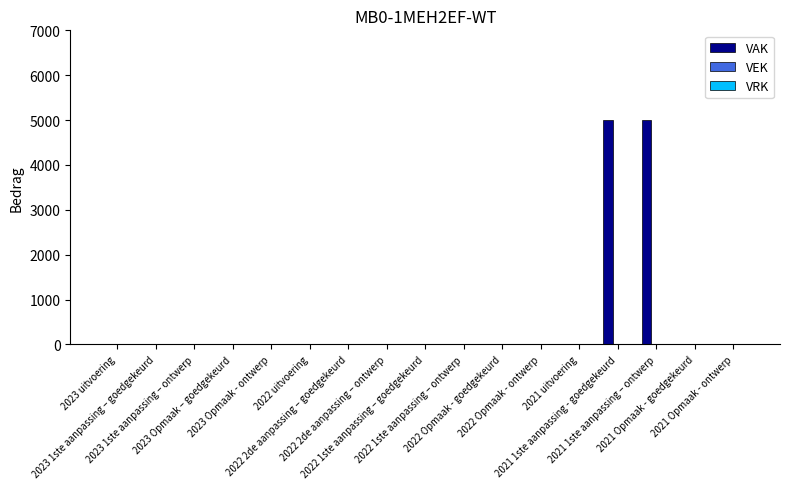

What is the maximum value shown in the chart?

5000